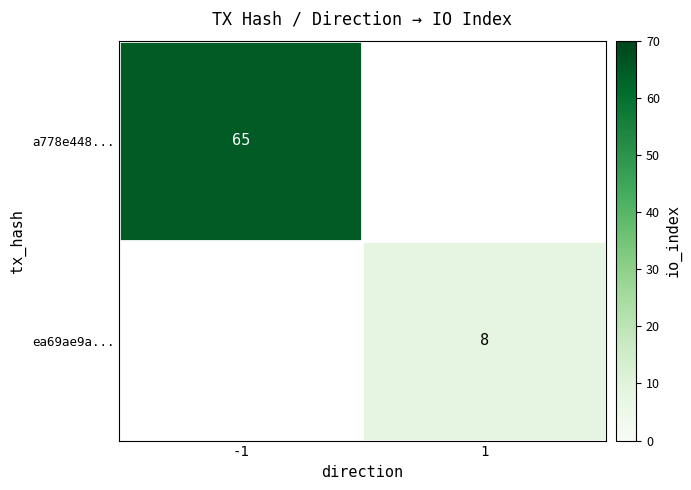

Is it true that a778e448... equals 65 at -1?

True